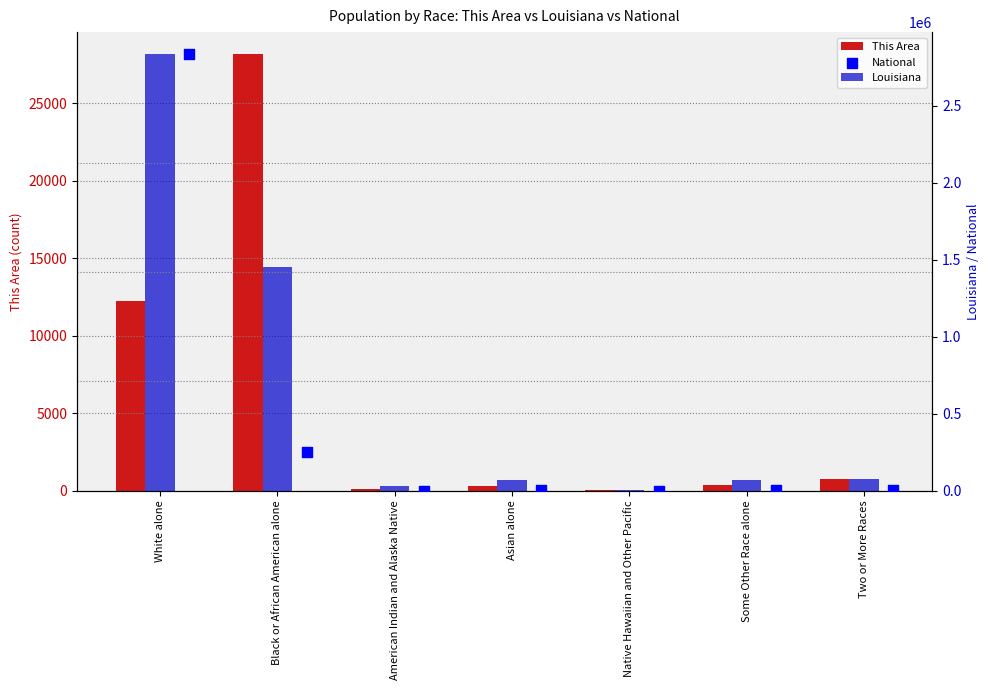

What is the total value across all series at Some Other Race alone?

75508.9